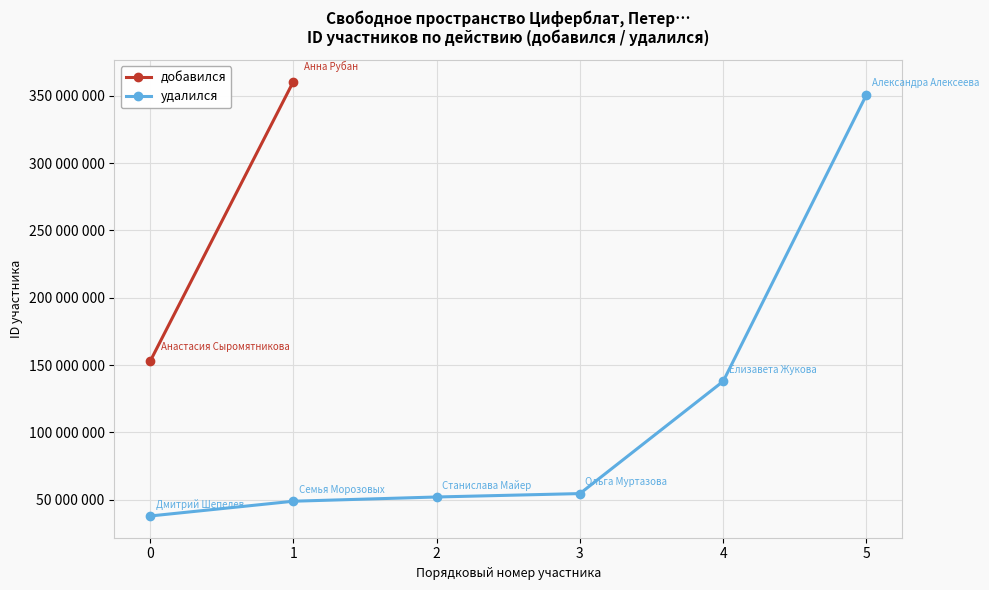

True or false: the data has more than 2 interior local peaks.

False